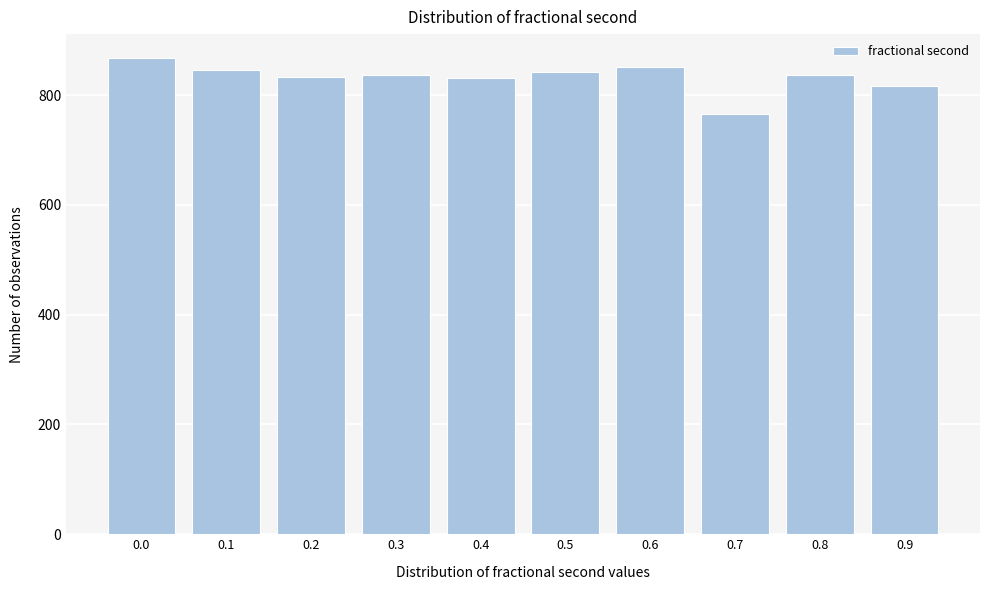

Approximately how many times larger is the value at 0.0 compared to 0.8?

1.0